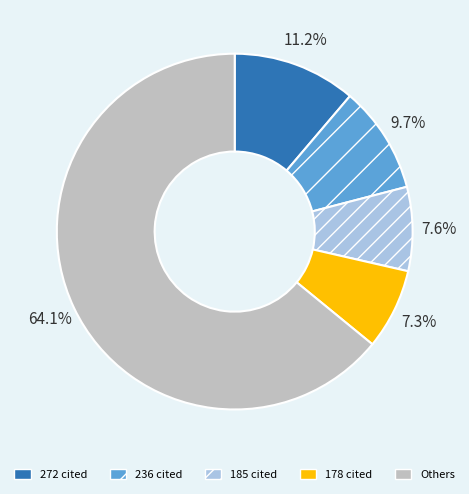

Which has a higher value, 185 cited or Others?

Others